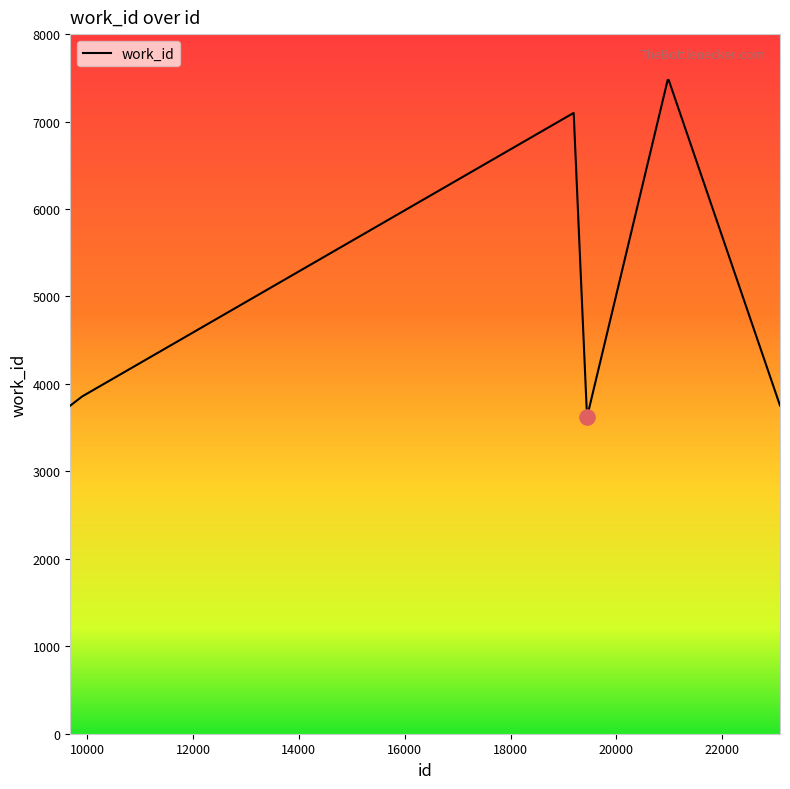

What is the minimum value shown in the chart?

3620